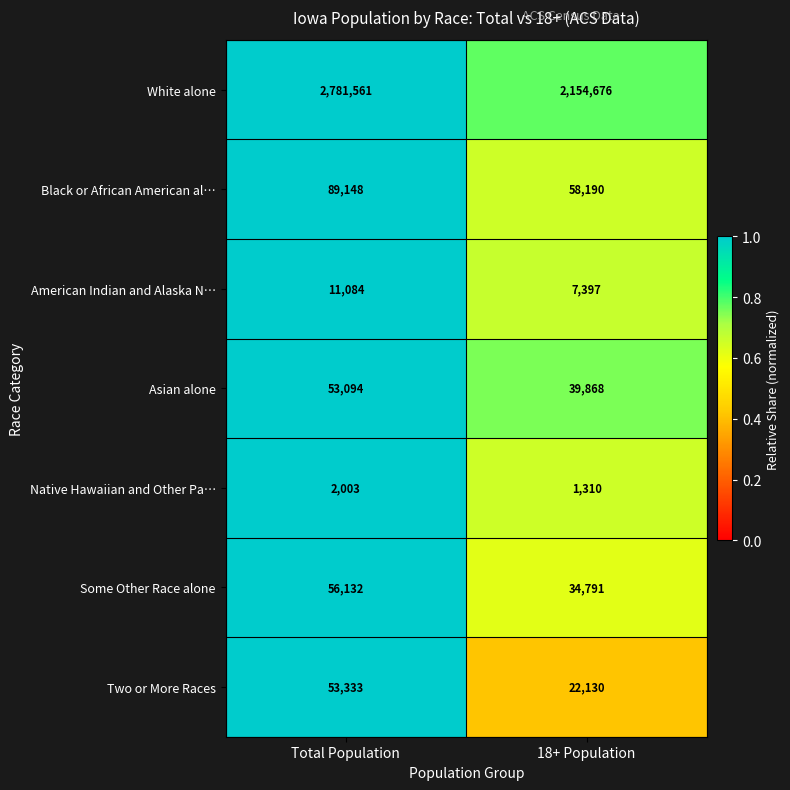

What is the average value of the Asian alone series?

46481